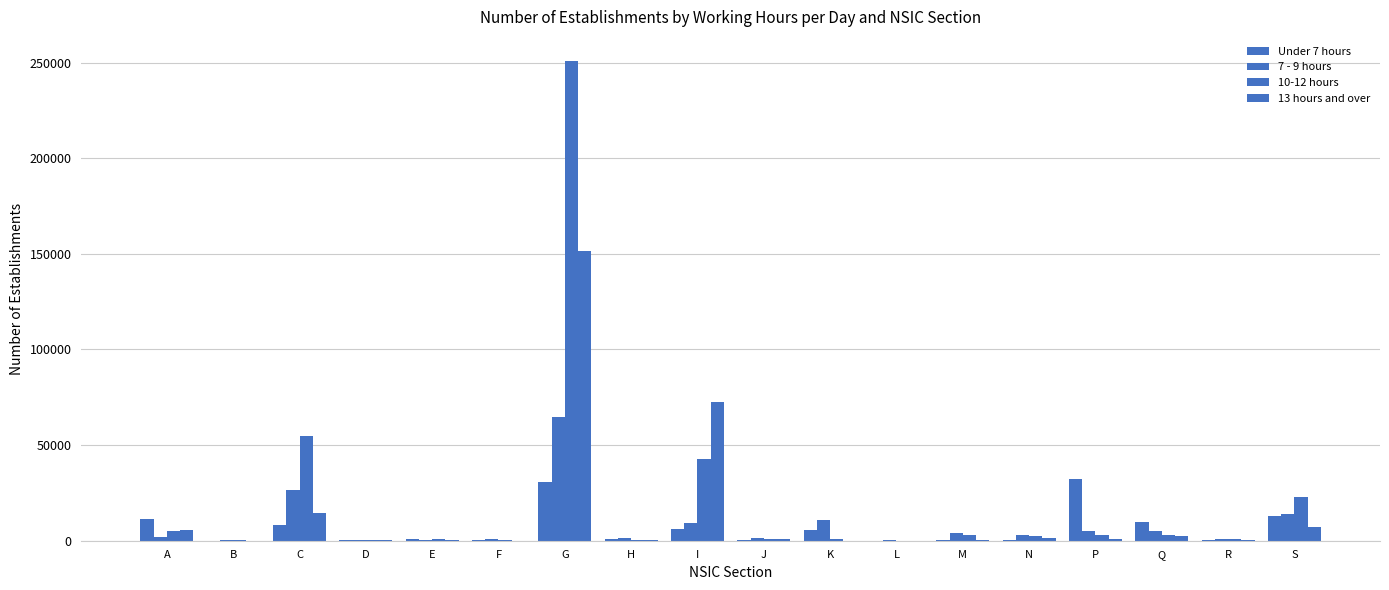

At which label is 13 hours and over closest to 75839?

I